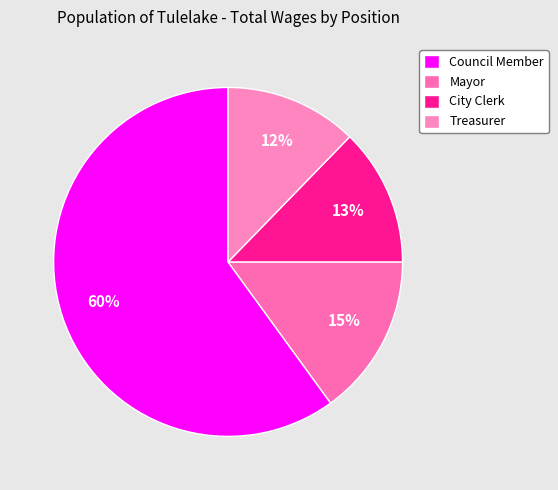

Rank the categories by value from lowest to highest.

Treasurer, City Clerk, Mayor, Council Member